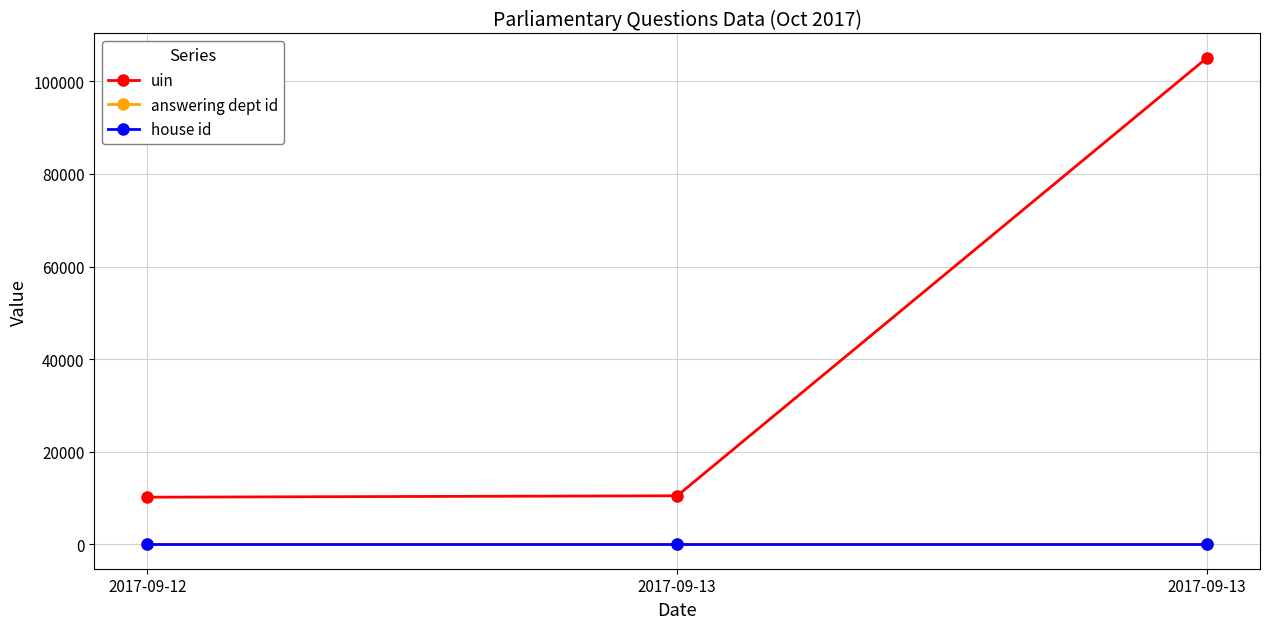

What is the value of the house id point at the 2nd from the left?

1